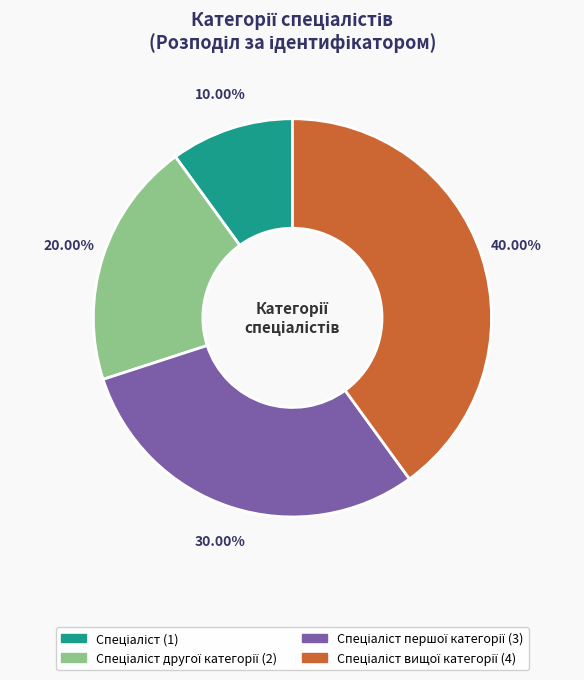

Is there any slice that represents more than half of the pie?

No